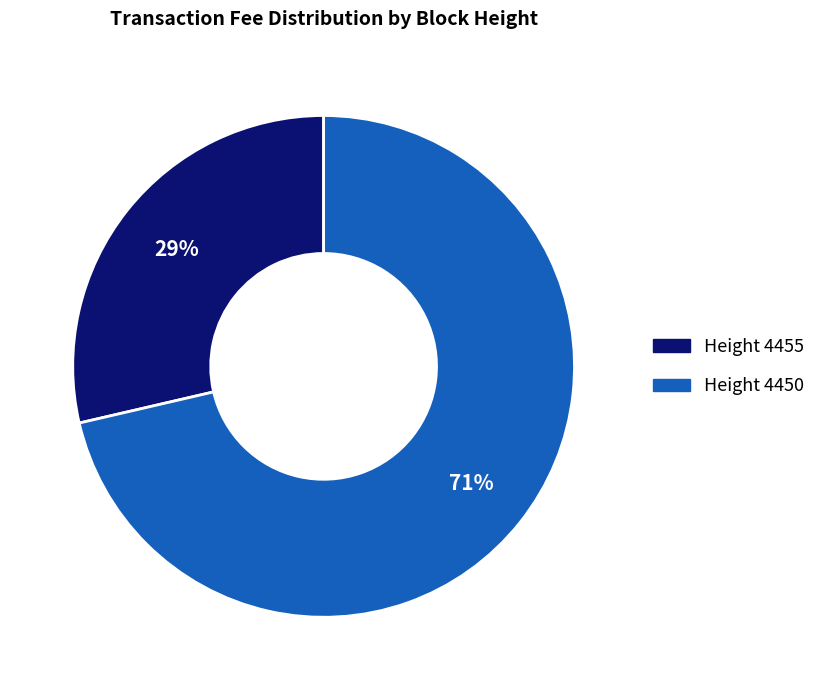

To the nearest percent, what is the average slice percentage?

50%